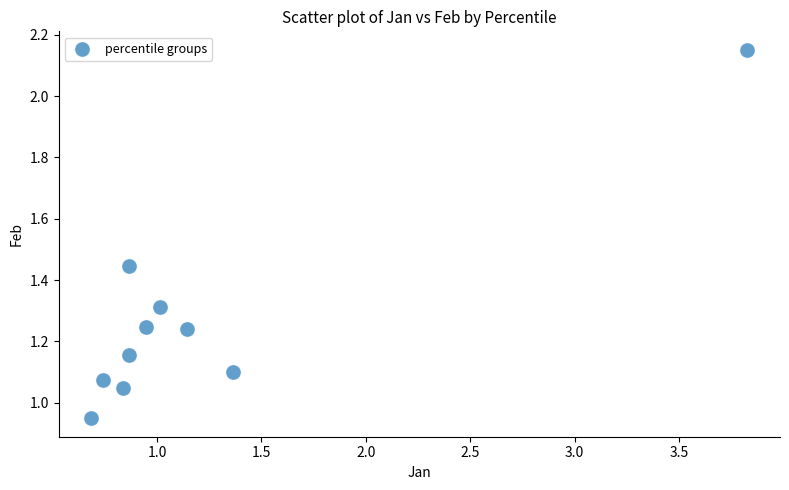

What is the average Y value?

1.3